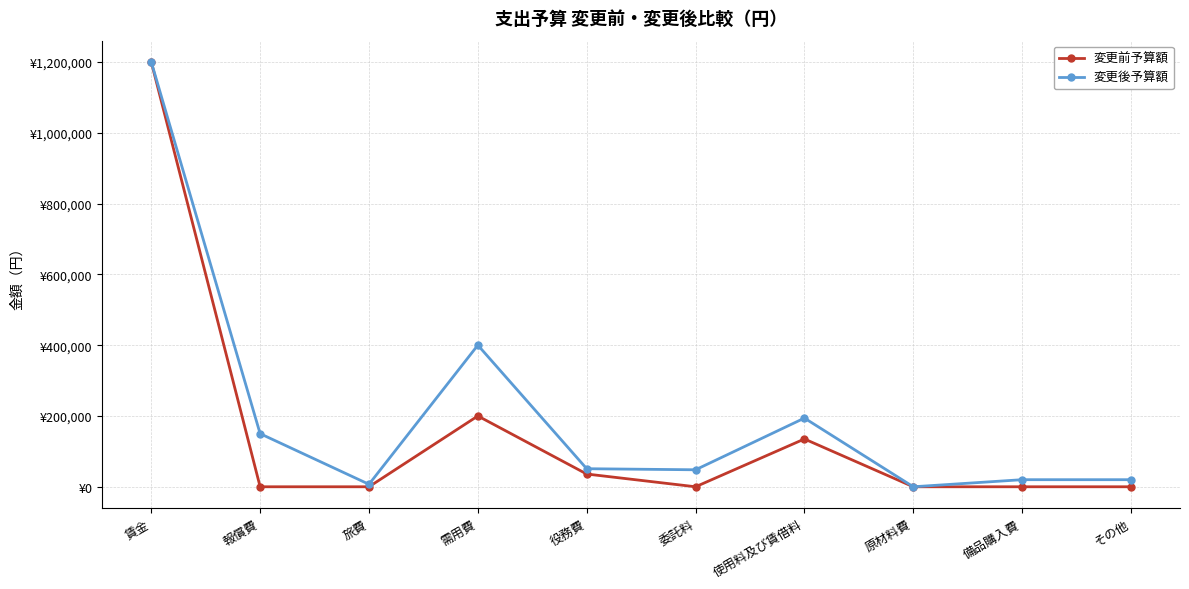

At how many categories does at least one series exceed 634585?

1